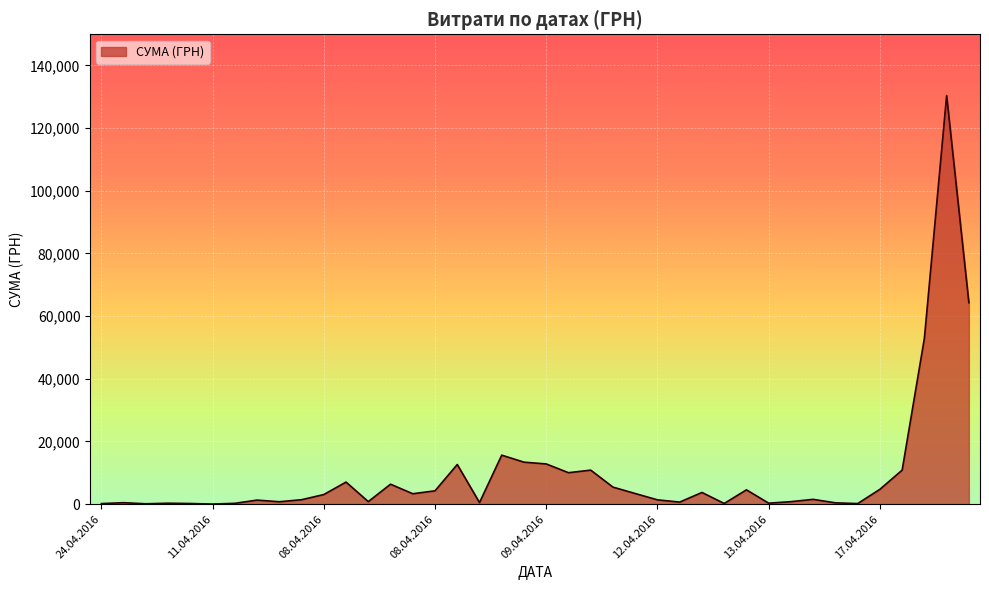

What is the greatest value displayed?

130379.7